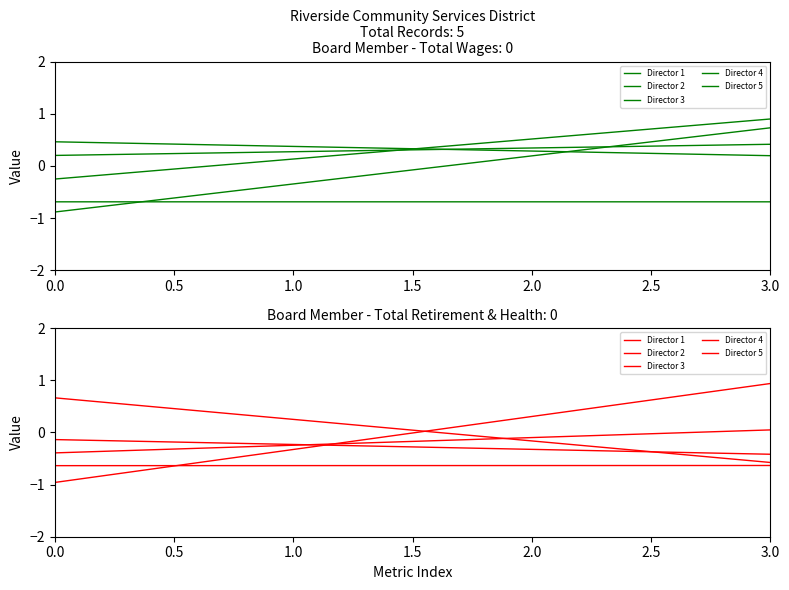

Which has a higher value, 3.0 or 0.0?

3.0